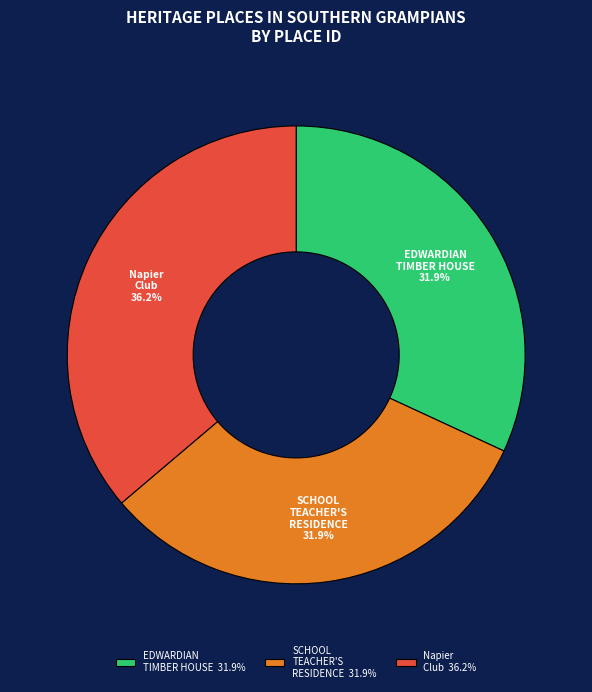

To the nearest percent, what is the difference between the largest and smallest slice percentages?

4%